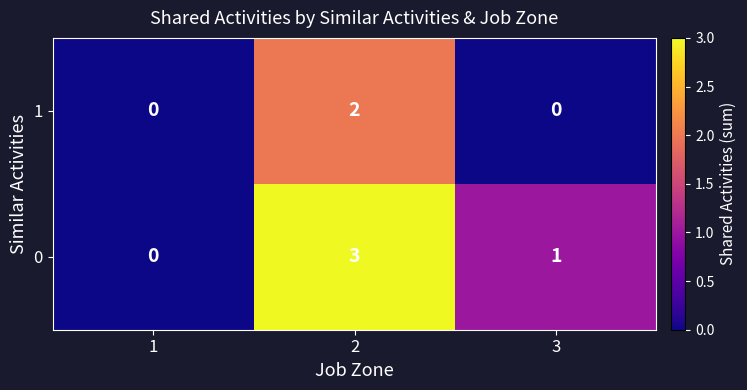

At how many categories does at least one series exceed 2?

1